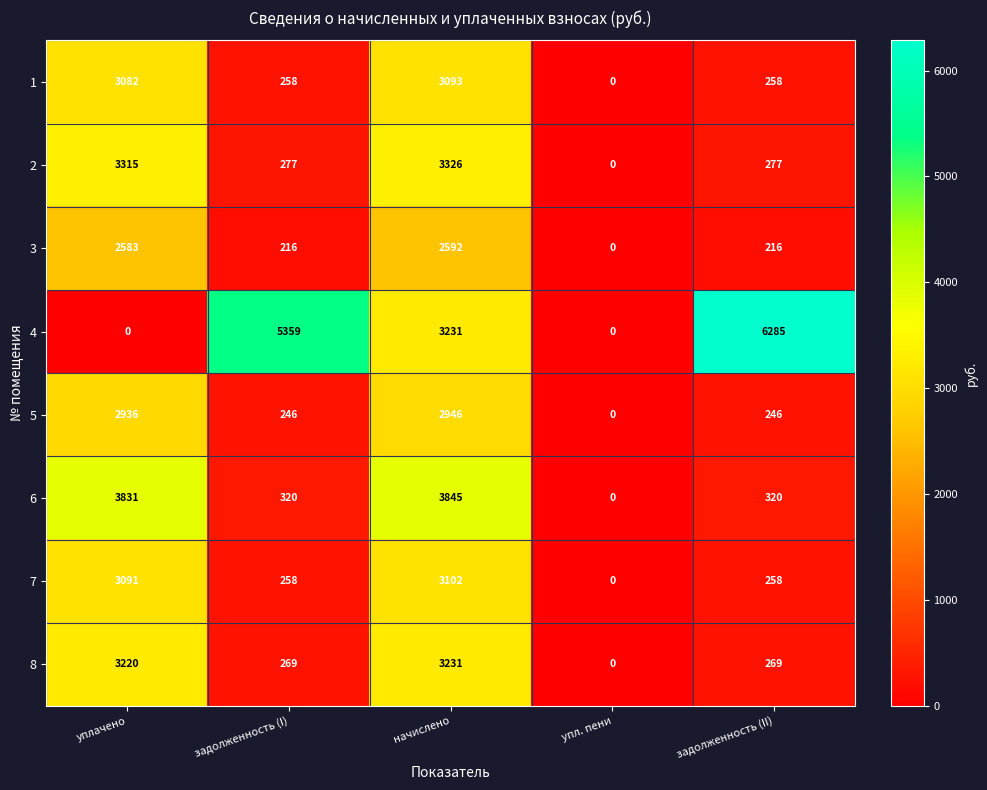

Is it true that 4 equals 0 at уплачено?

True